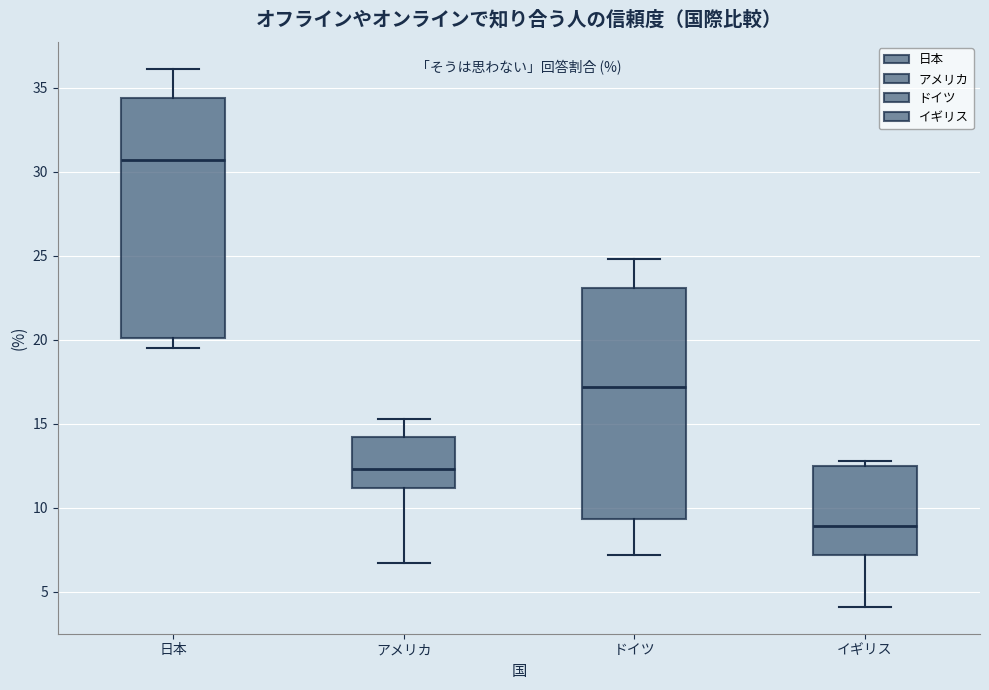

Reading left to right, read every box against the y-axis: the position of its median line, the range the box covers, and the ends of its whiskers. The values are not printed on the chart, so give them approximately, as read against the axis.

日本: median 30.5, box 20.0 to 34.5, whiskers 19.5 to 36.0
アメリカ: median 12.5, box 11.0 to 14.0, whiskers 6.5 to 15.5
ドイツ: median 17.0, box 9.5 to 23.0, whiskers 7.0 to 25.0
イギリス: median 9.0, box 7.0 to 12.5, whiskers 4.0 to 13.0